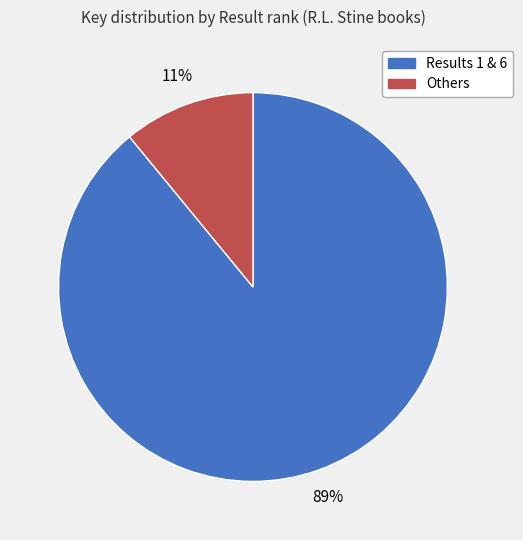

To the nearest percent, what is the average slice percentage?

50%